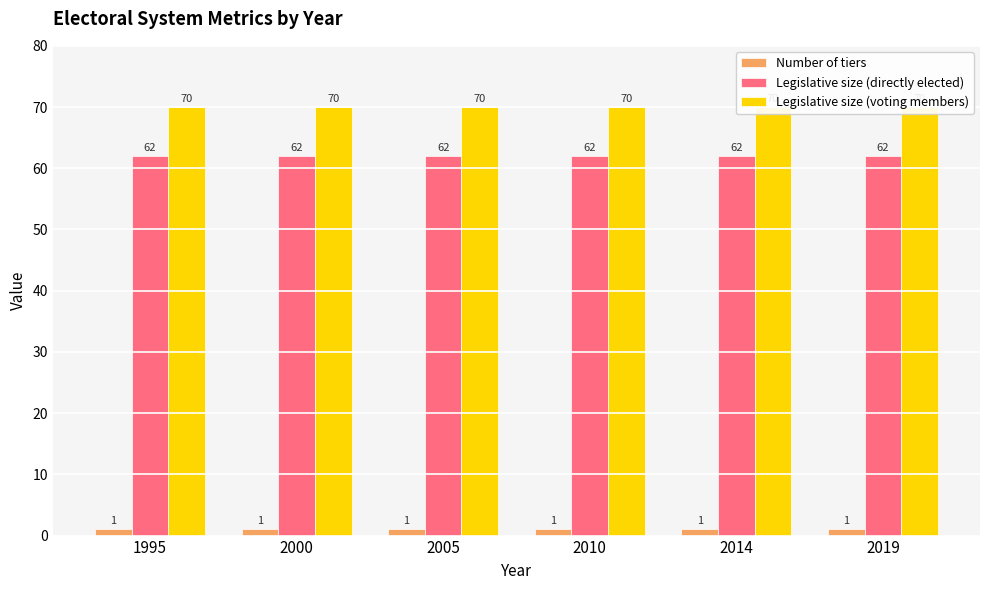

Count the number of categories in the chart.

6